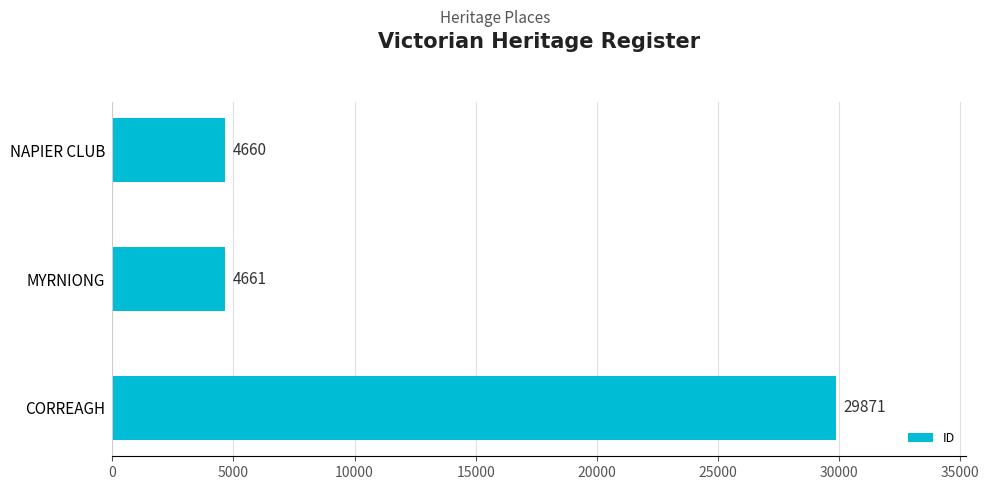

What is the ratio of the value at CORREAGH to the value at MYRNIONG?

6.4